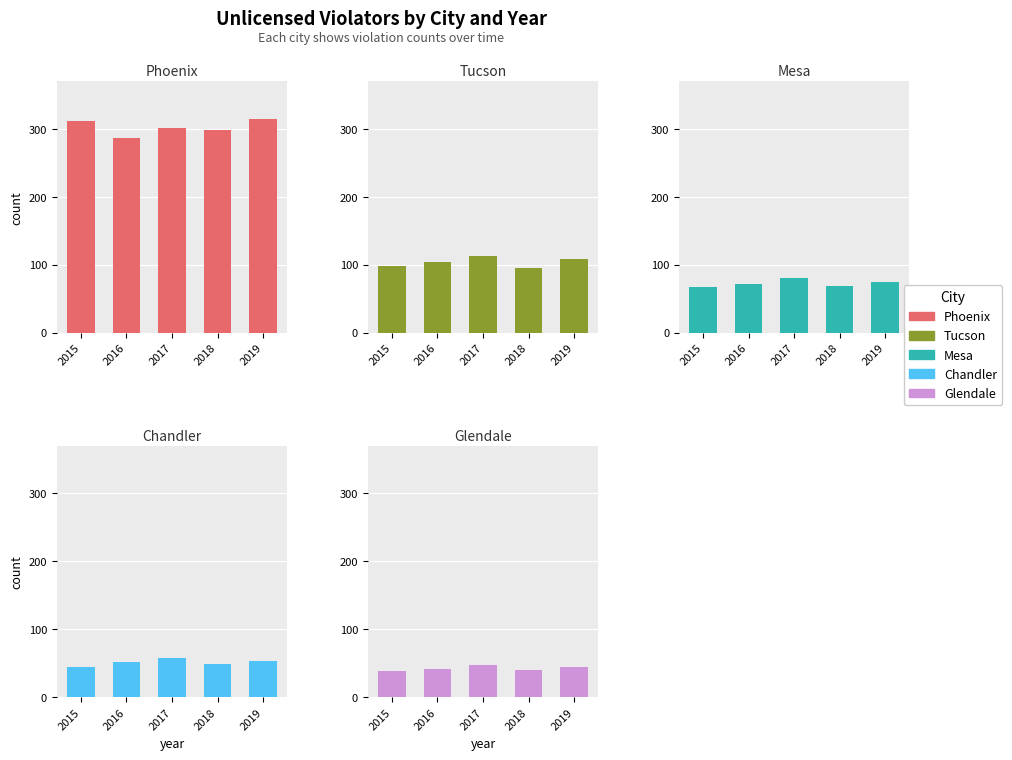

What is the sum of the Tucson values at 2018 and 2015?

193